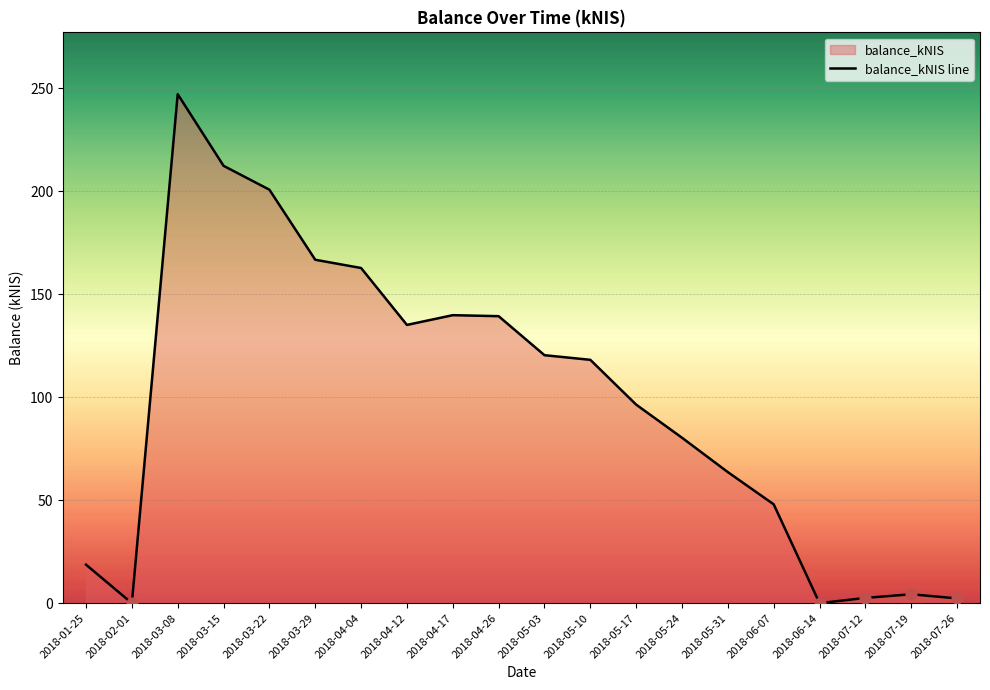

Between 2018-01-25 and 2018-02-01, which is larger?

2018-01-25